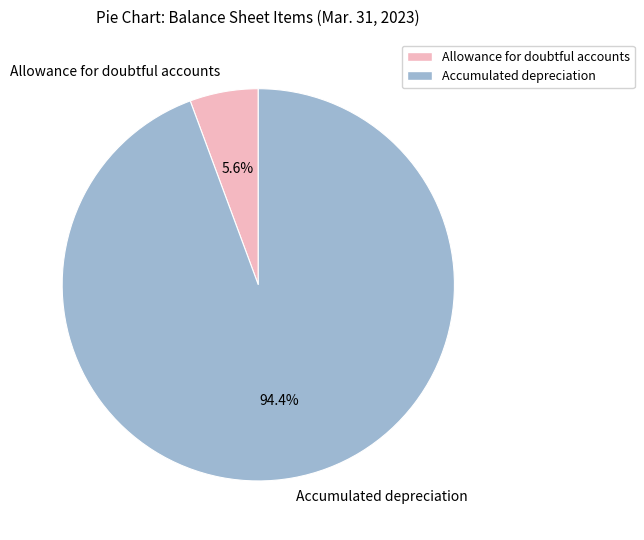

To the nearest percent, what is the difference between the Accumulated depreciation and Allowance for doubtful accounts slice percentages?

89%